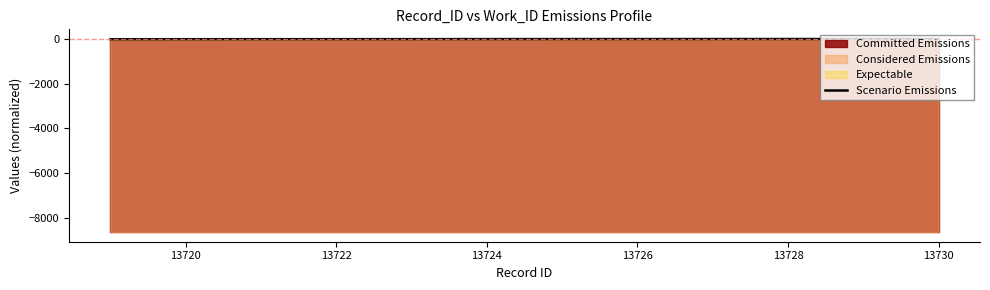

Where does the data first go above 1?

13726